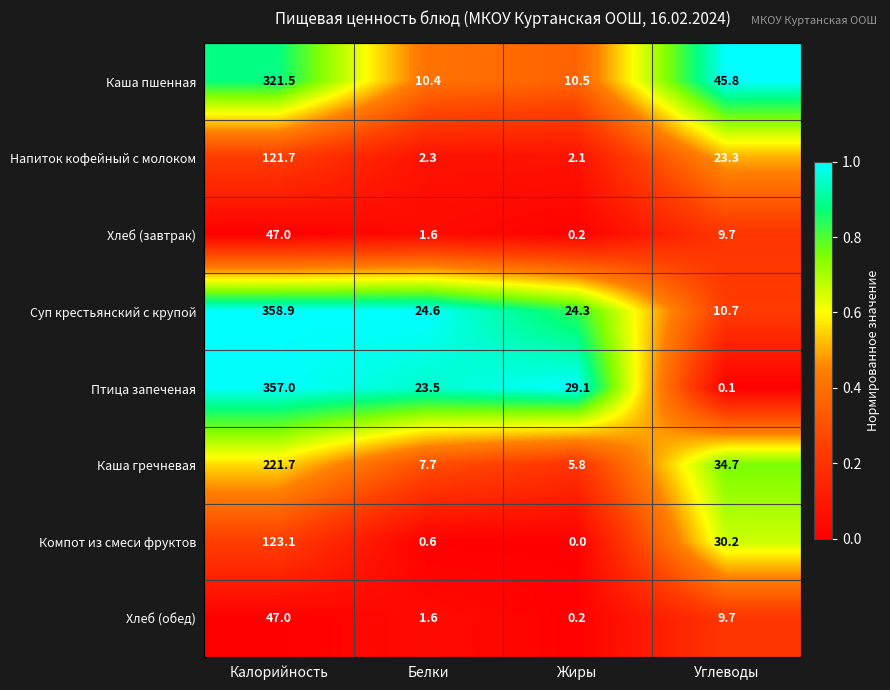

What is the spread (max minus min) of values at Углеводы?

45.7